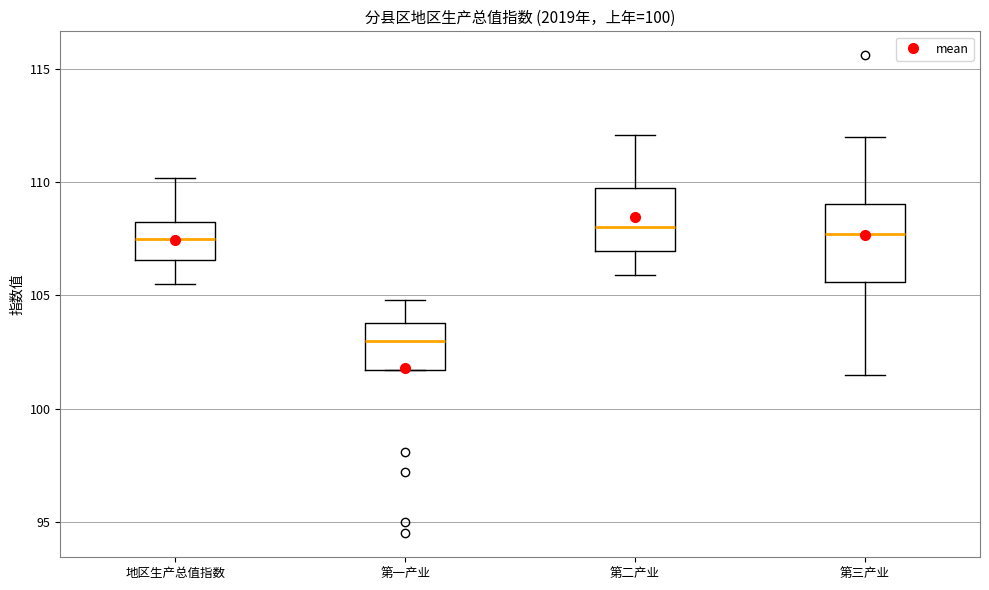

Reading left to right, read every box against the y-axis: the position of its median line, the range the box covers, and the ends of its whiskers. The values are not printed on the chart, so give them approximately, as read against the axis.

地区生产总值指数: median 107.5, box 106.5 to 108.5, whiskers 105.5 to 110.0
第一产业: median 103.0, box 101.5 to 104.0, whiskers 101.5 to 105.0
第二产业: median 108.0, box 107.0 to 110.0, whiskers 106.0 to 112.0
第三产业: median 107.5, box 105.5 to 109.0, whiskers 101.5 to 112.0